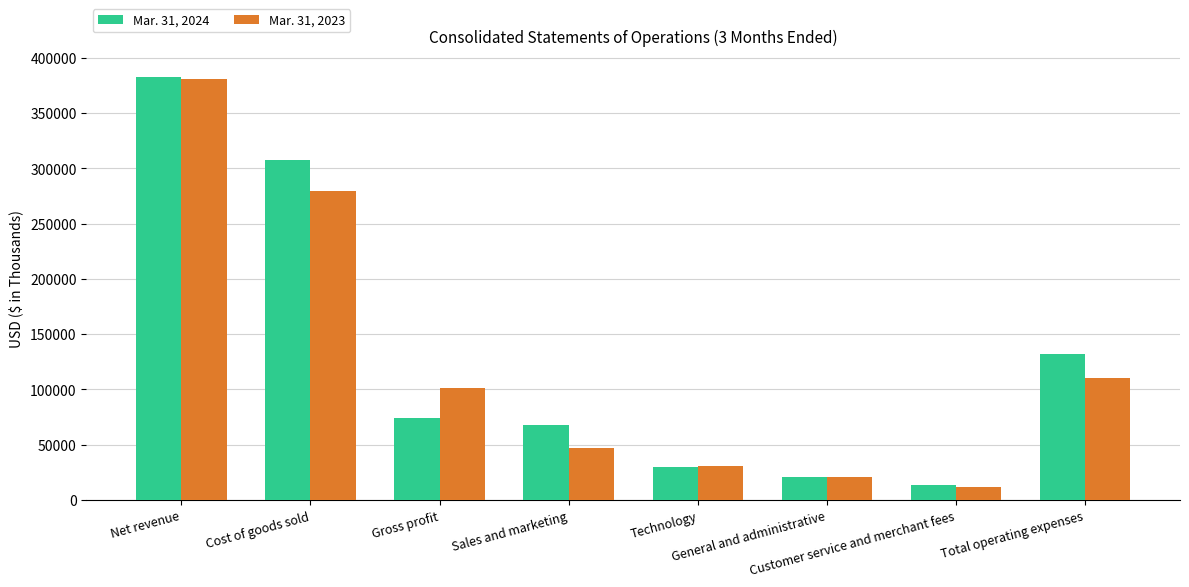

What value does the Mar. 31, 2023 series have at Customer service and merchant fees?

11971